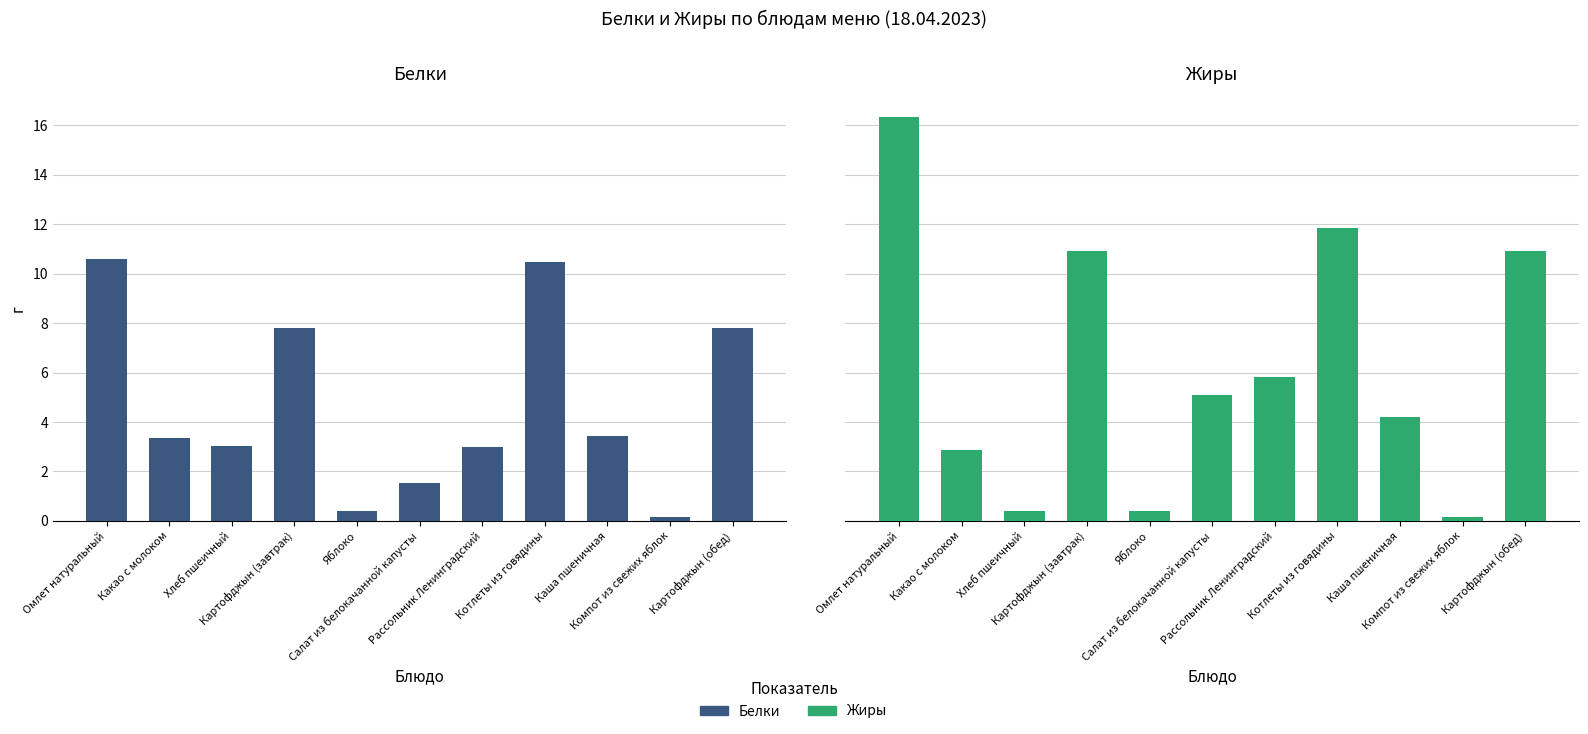

List the series in order of their overall mean, lowest first.

Белки, Жиры